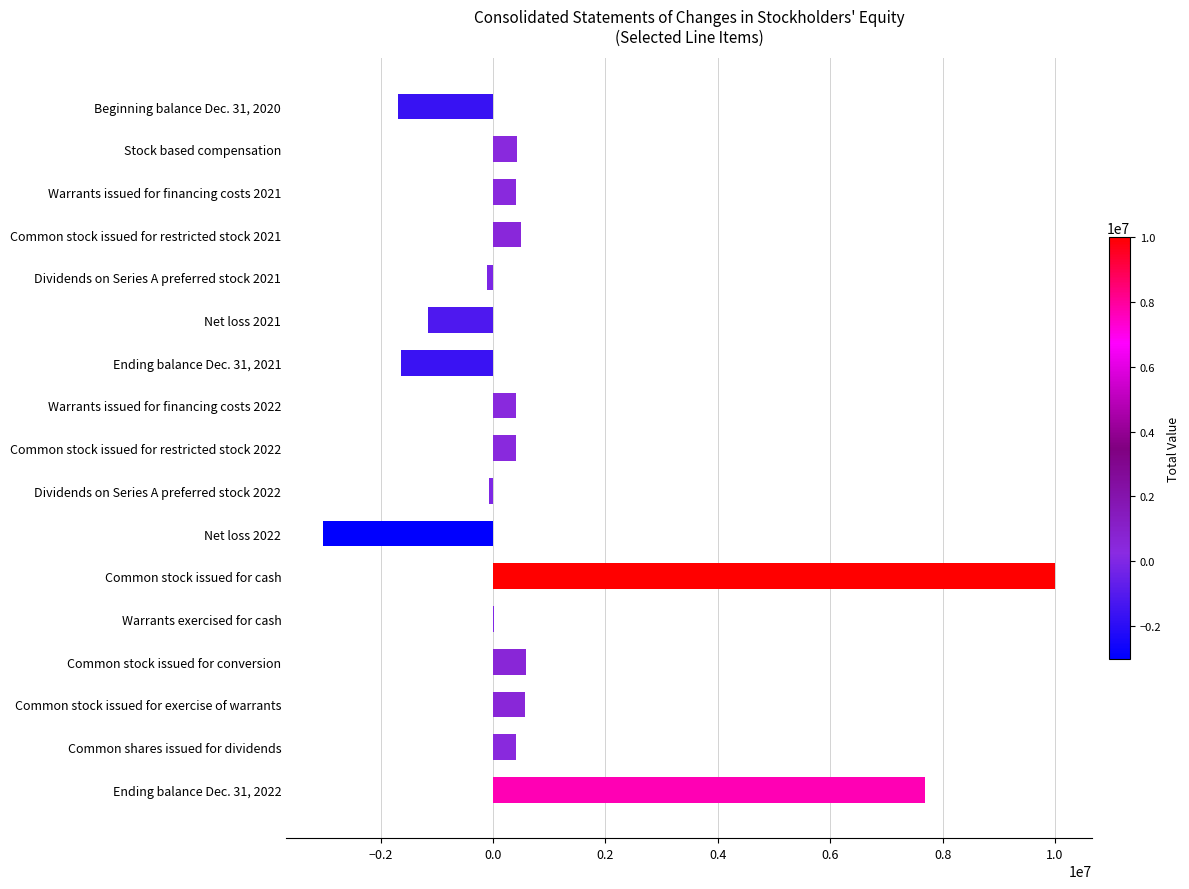

What is the sum of the values at Net loss 2021 and Common shares issued for dividends?

-750066